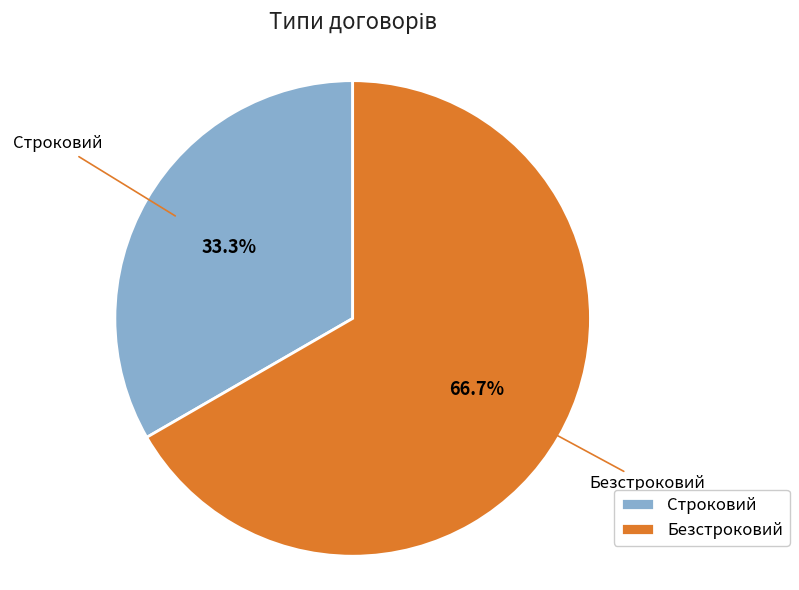

The Безстроковий slice represents 78% of the pie. True or false?

False